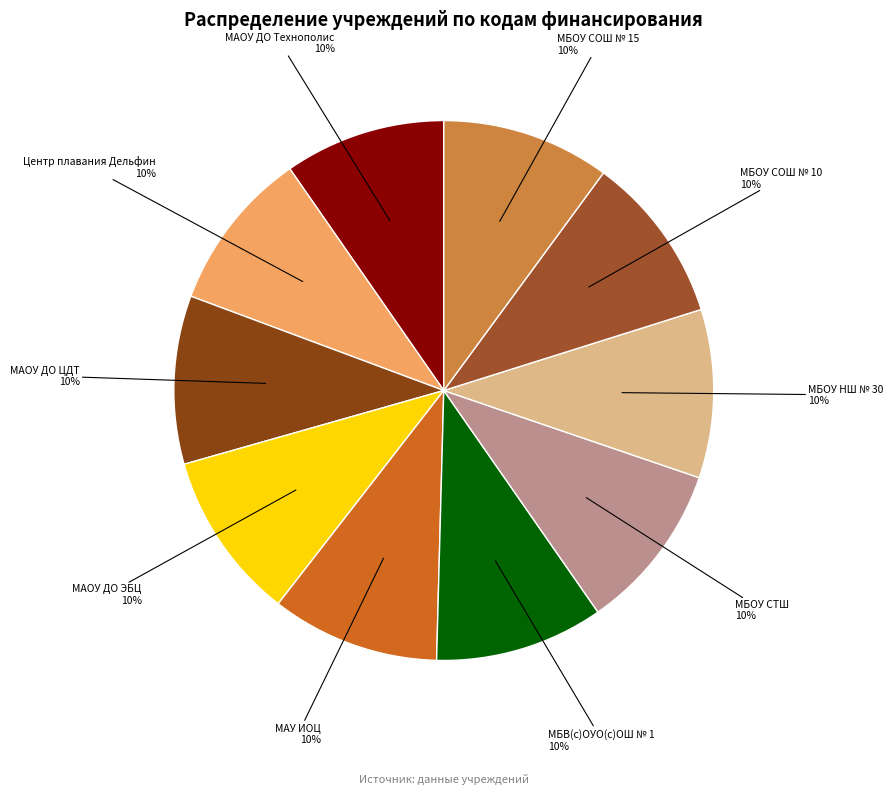

Approximately how many times larger is the value at МАОУ ДО ЦДТ compared to МБОУ НШ № 30?

1.0